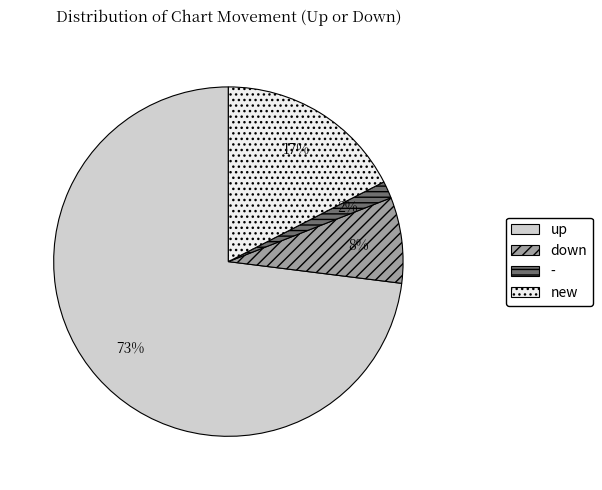

Which category has the biggest portion of the pie?

up